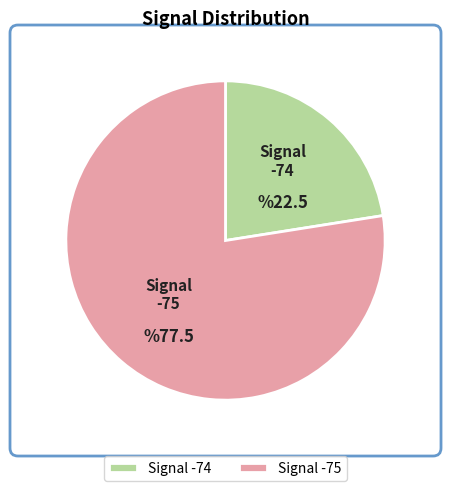

Approximately how many times larger is the value at Signal -74 compared to Signal -75?

0.3